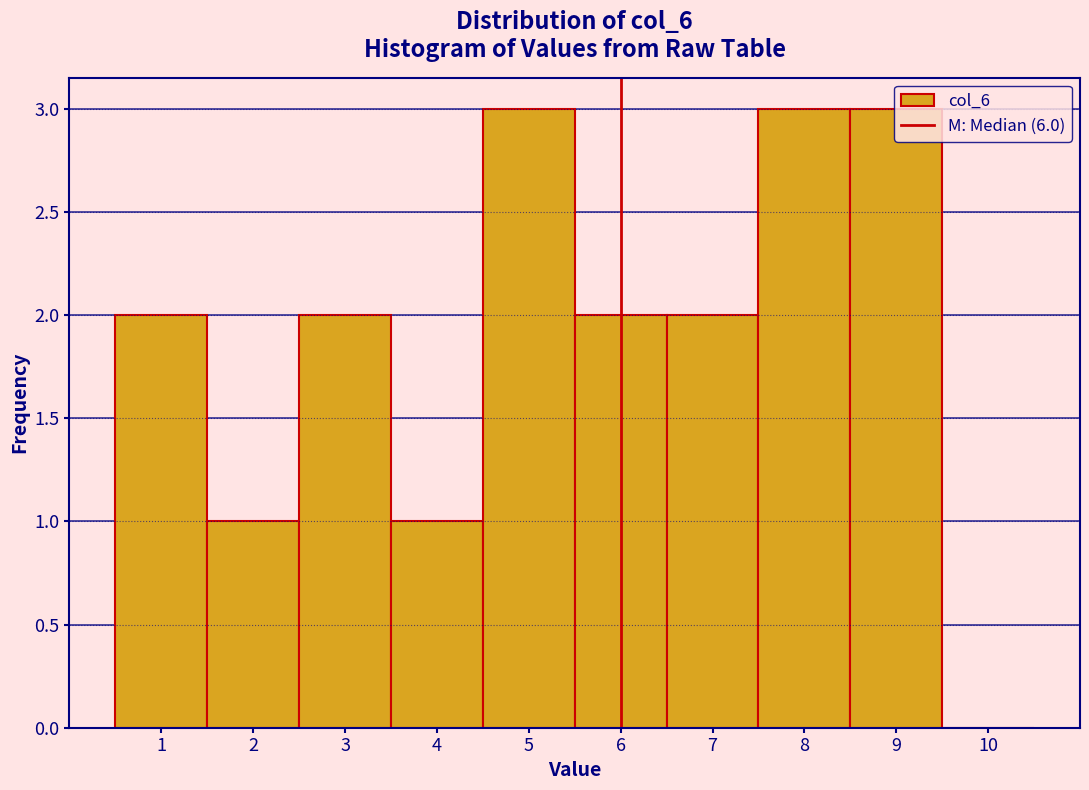

How tall is the bar that spans 1.5 to 2.5 on the x-axis? The values are not printed on the chart, so give them approximately, as read against the axis.

1